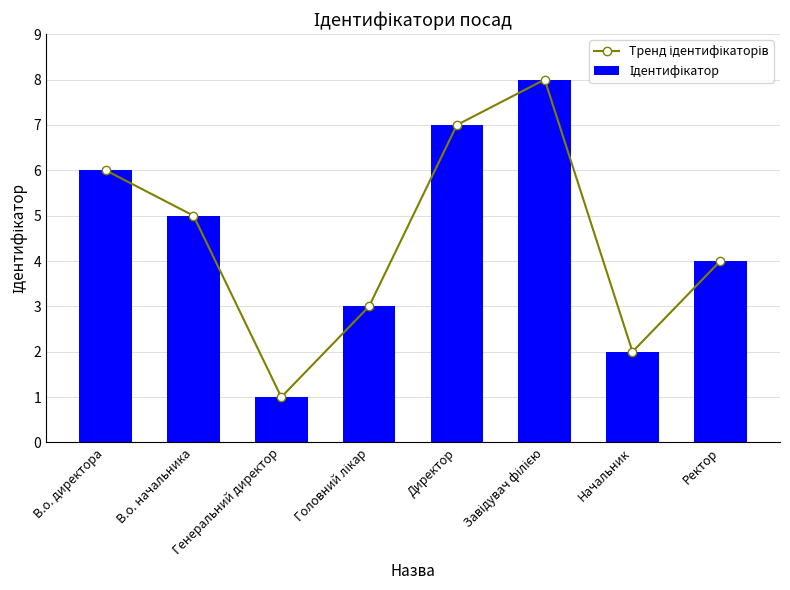

Reading right to left, list all the values displayed in this chart.

Тренд ідентифікаторів: 4	2	8	7	3	1	5	6
Ідентифікатор: 4	2	8	7	3	1	5	6